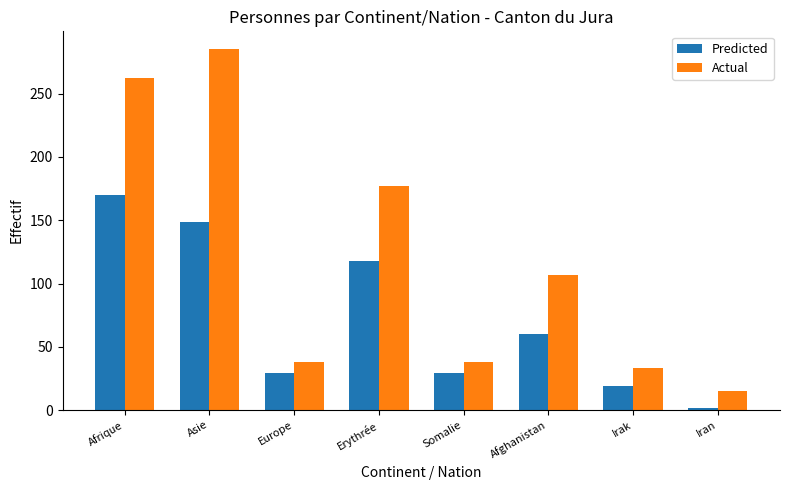

What is the label of the 4th bar from the left?

Erythrée